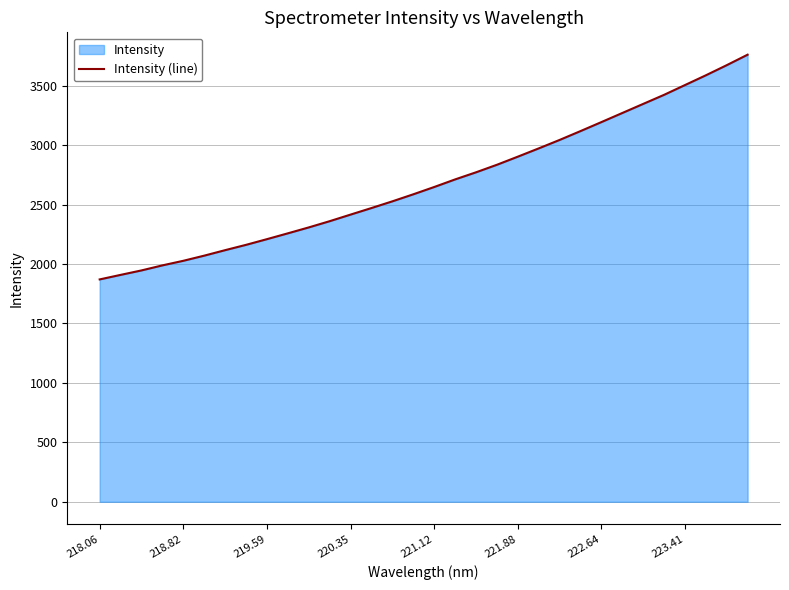

What is the difference between the maximum and minimum values?

1890.9